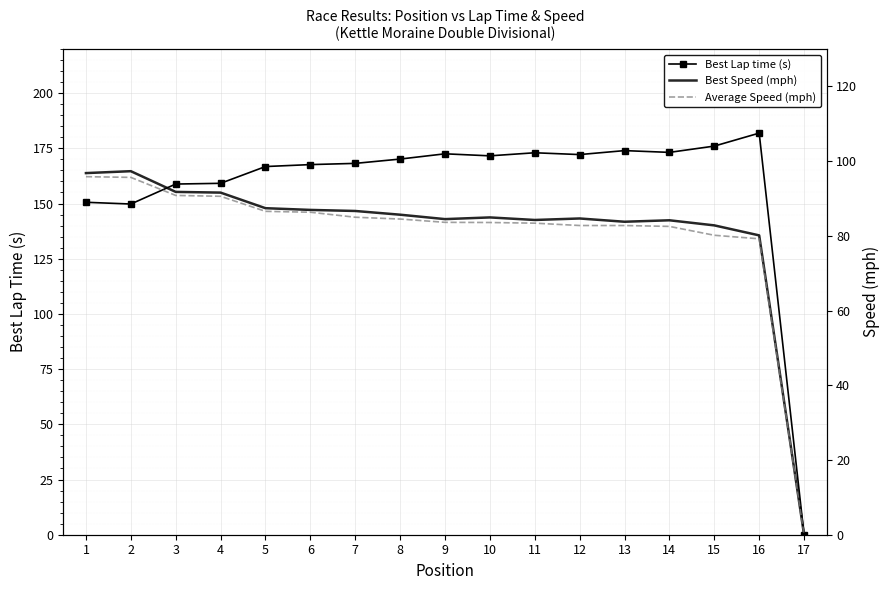

What is the value of the Average Speed (mph) point at the 5th from the left?

86.5